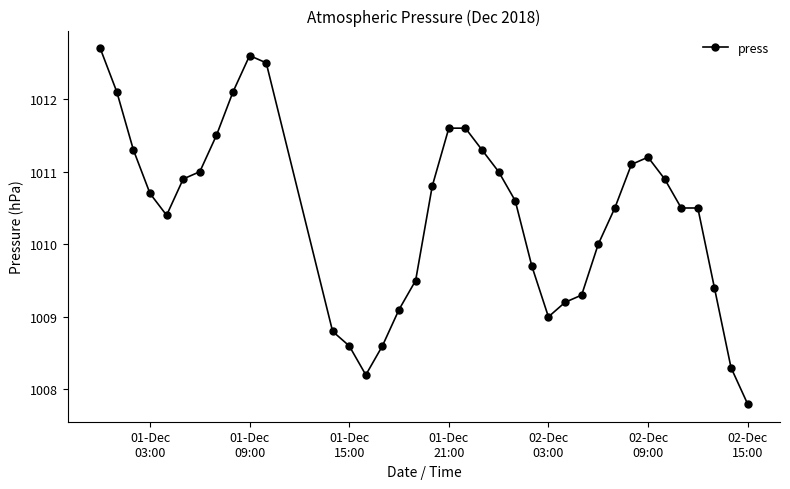

What is the difference between the maximum and minimum values?

4.9